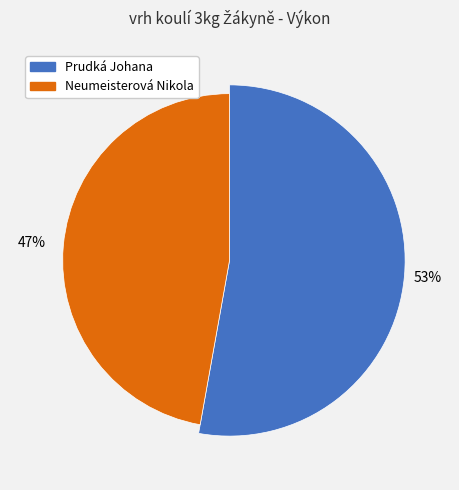

Which slice is the smallest?

Neumeisterová Nikola